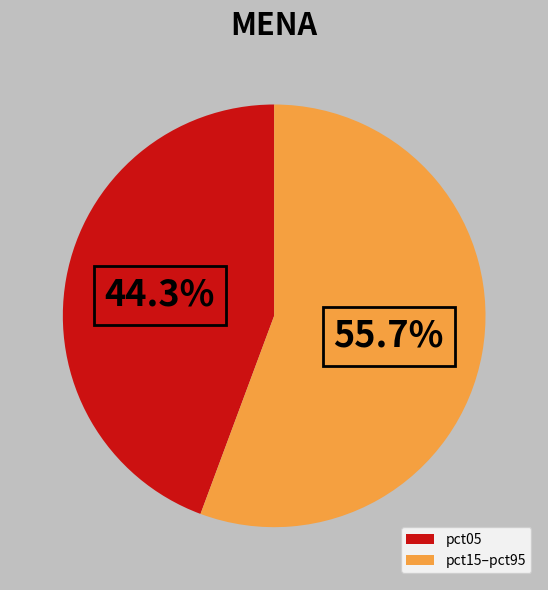

Does pct05 represent more than half of the total?

No